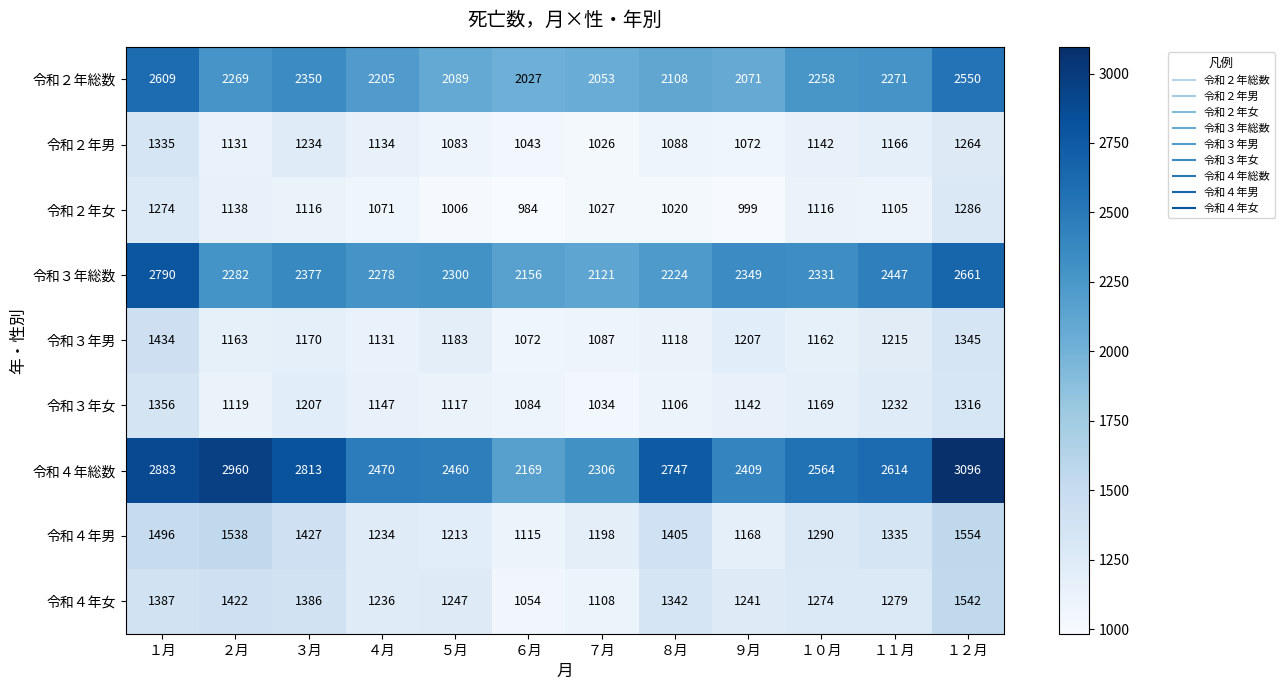

Count the number of categories in the chart.

12